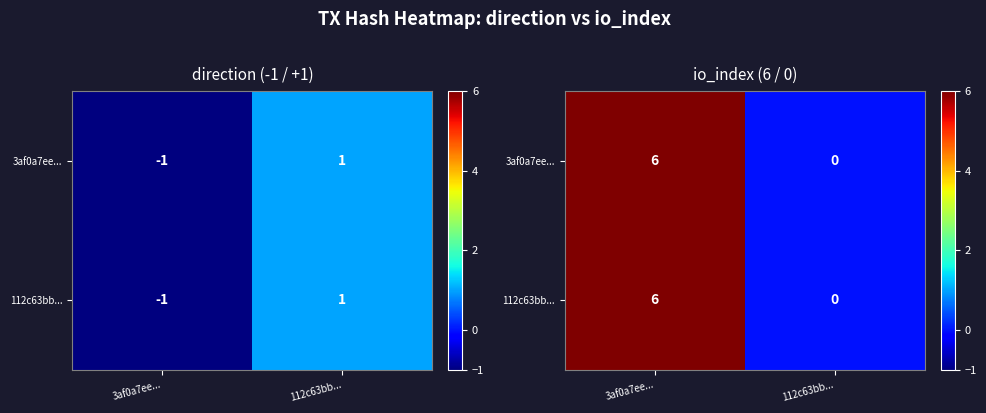

At which category does the chart reach its peak across all series?

3af0a7ee...